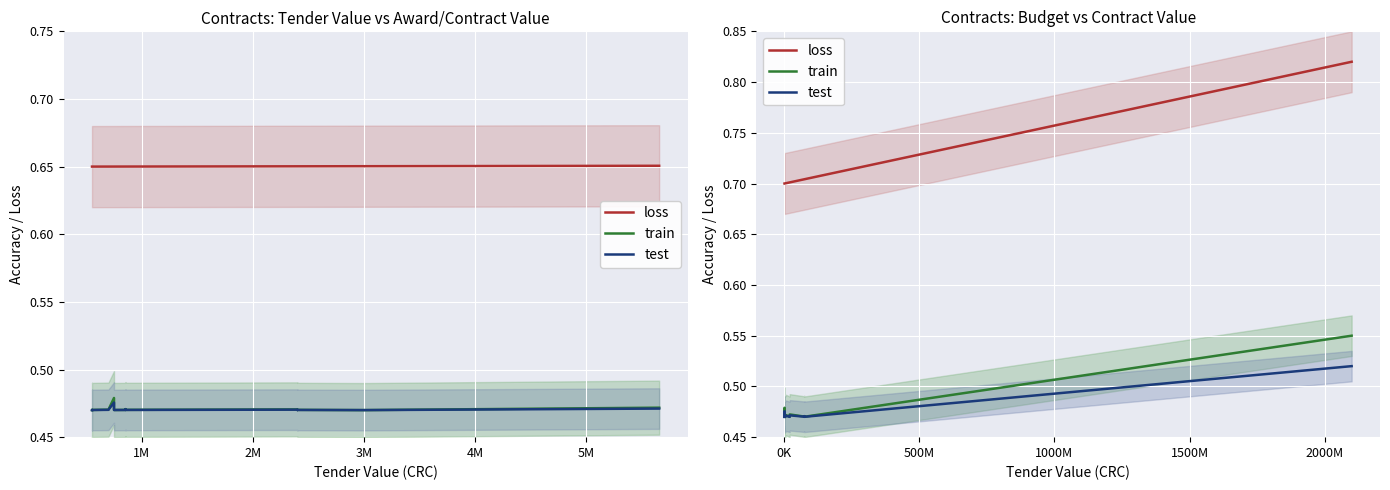

Which series has the largest total across all categories?

loss